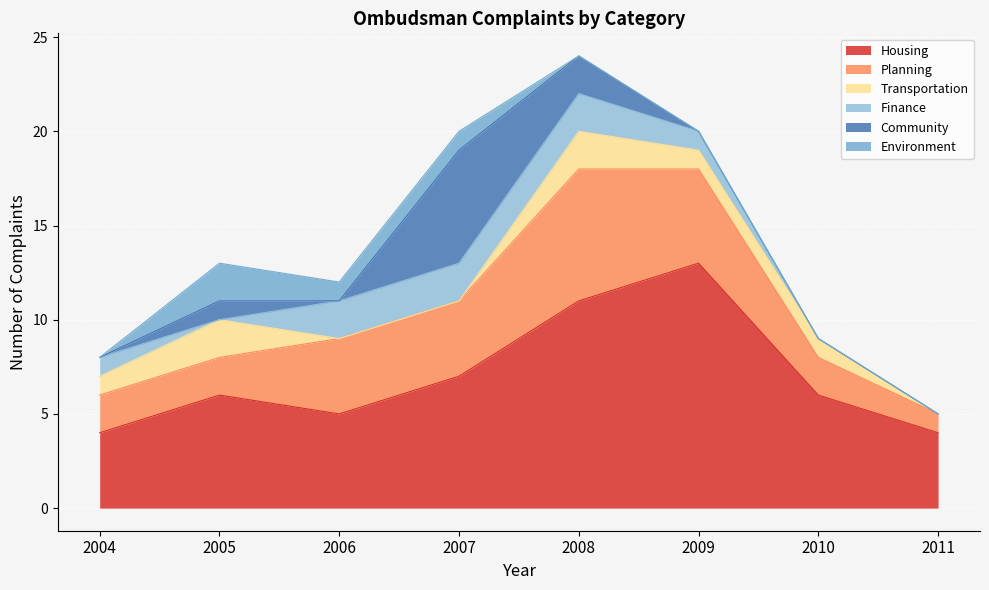

Reading left to right, list all the values displayed in this chart.

Housing: 4	6	5	7	11	13	6	4
Planning: 2	2	4	4	7	5	2	1
Transportation: 1	2	0	0	2	1	1	0
Finance: 1	0	2	2	2	1	0	0
Community: 0	1	0	6	2	0	0	0
Environment: 0	2	1	1	0	0	0	0